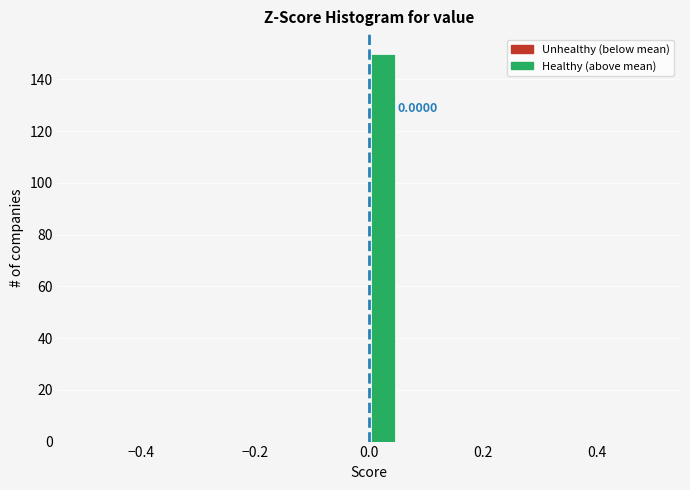

Around what value on the x-axis is the tallest bar? Give the approximate position of its centre, as read against the axis.

0.02